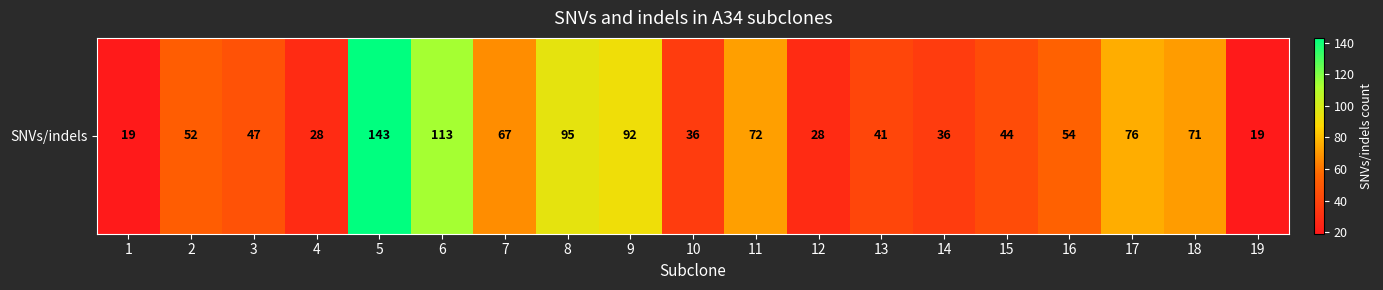

What is the sum of all values?

1133